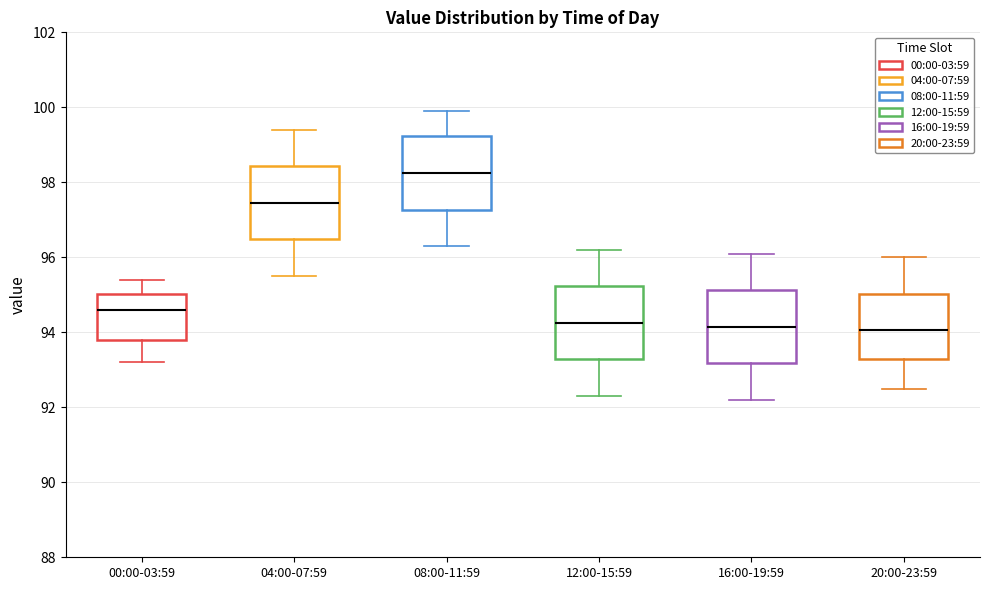

Reading left to right, transcribe this box plot: for each box, give where its median line is, the range the box spans, and where its two whiskers end, as read against the y-axis. The values are not printed on the chart, so give them approximately, as read against the axis.

00:00-03:59: median 94.6, box 93.8 to 95.0, whiskers 93.2 to 95.4
04:00-07:59: median 97.4, box 96.4 to 98.4, whiskers 95.6 to 99.4
08:00-11:59: median 98.2, box 97.2 to 99.2, whiskers 96.4 to 100.0
12:00-15:59: median 94.2, box 93.2 to 95.2, whiskers 92.4 to 96.2
16:00-19:59: median 94.2, box 93.2 to 95.2, whiskers 92.2 to 96.2
20:00-23:59: median 94.0, box 93.4 to 95.0, whiskers 92.6 to 96.0